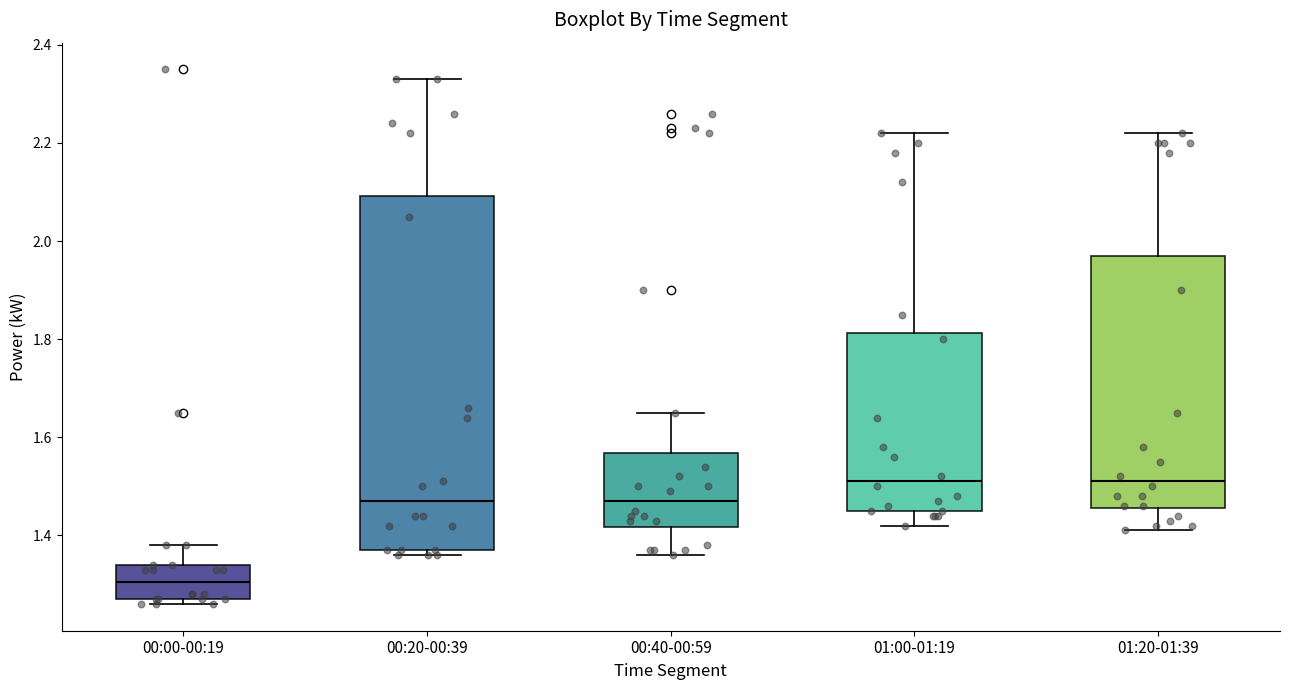

Reading left to right, read every box against the y-axis: the position of its median line, the range the box covers, and the ends of its whiskers. The values are not printed on the chart, so give them approximately, as read against the axis.

00:00-00:19: median 1.30, box 1.28 to 1.34, whiskers 1.26 to 1.38
00:20-00:39: median 1.48, box 1.38 to 2.10, whiskers 1.36 to 2.34
00:40-00:59: median 1.48, box 1.42 to 1.56, whiskers 1.36 to 1.66
01:00-01:19: median 1.52, box 1.46 to 1.82, whiskers 1.42 to 2.22
01:20-01:39: median 1.52, box 1.46 to 1.98, whiskers 1.42 to 2.22